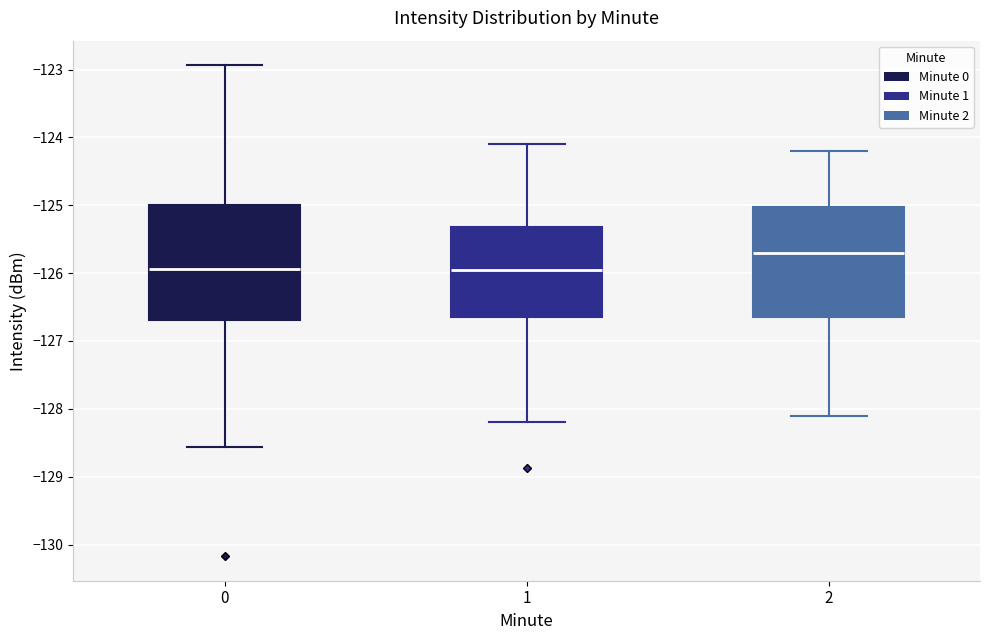

Which box's median line is the highest?

2